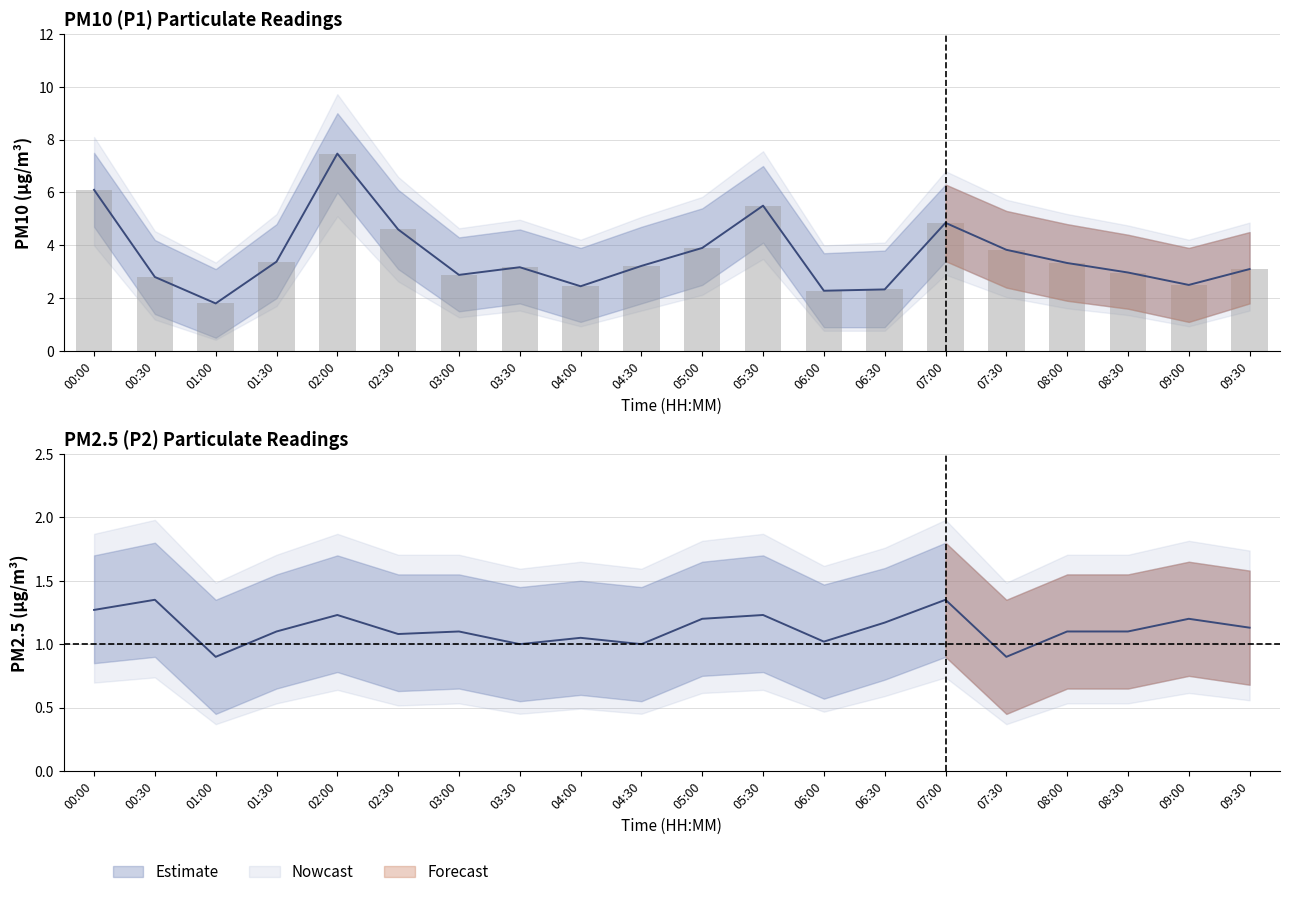

List the labels in order of P1 value, smallest first.

01:00, 06:00, 06:30, 04:00, 09:00, 00:30, 03:00, 08:30, 09:30, 03:30, 04:30, 08:00, 01:30, 07:30, 05:00, 02:30, 07:00, 05:30, 00:00, 02:00